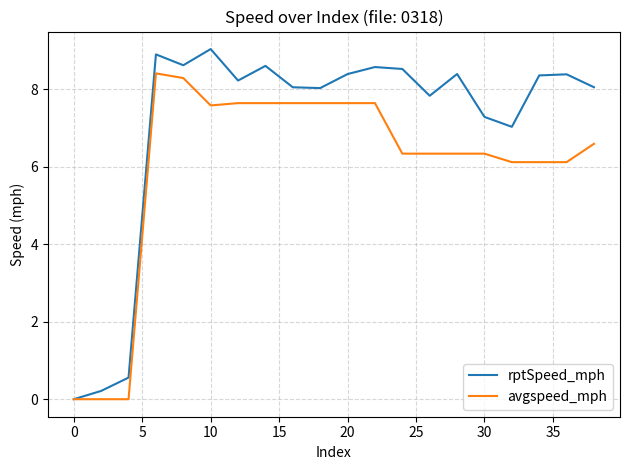

Which series has the largest total across all categories?

rptSpeed_mph